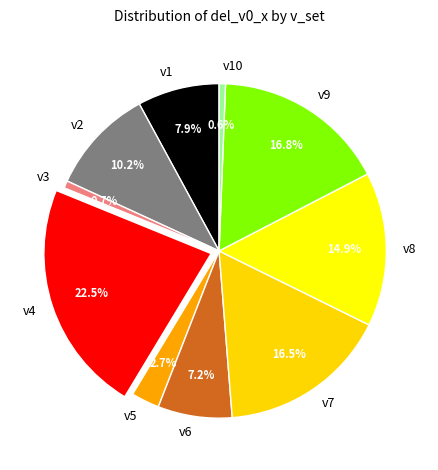

What is the largest slice in the pie chart?

v4